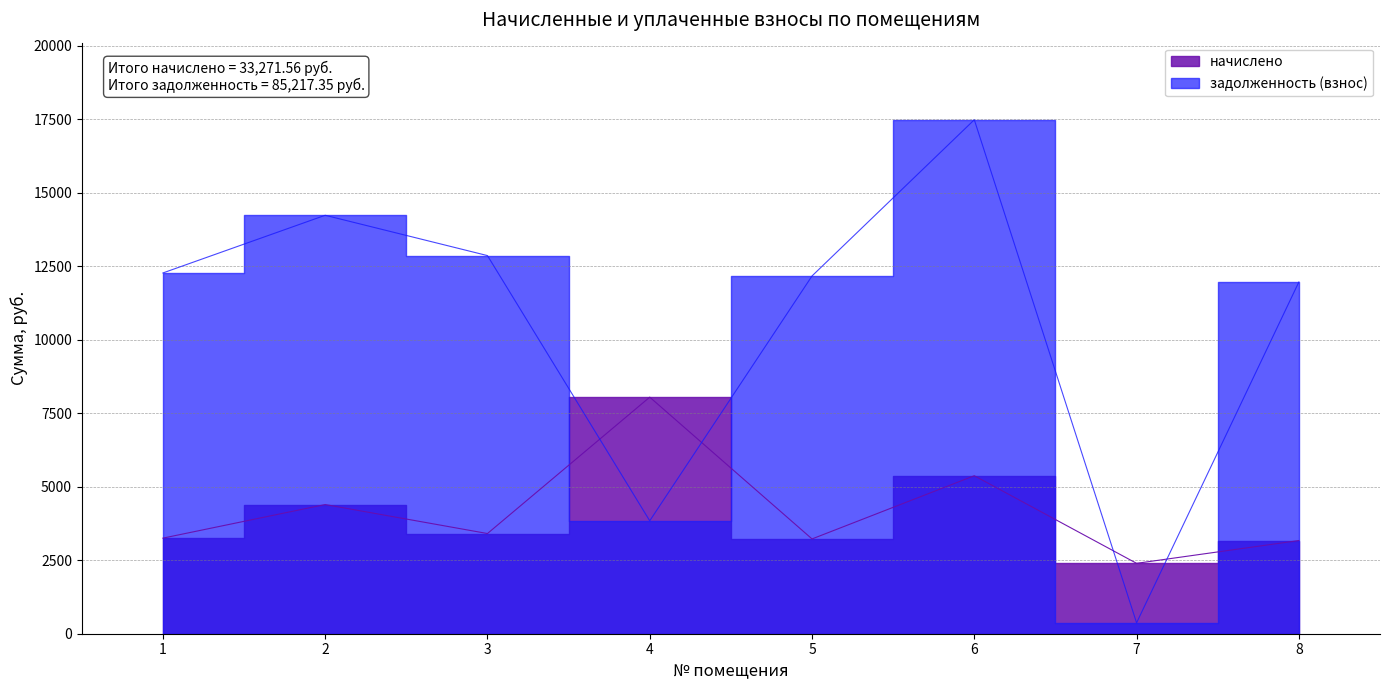

What is the minimum value for задолженность (взнос)?

370.4